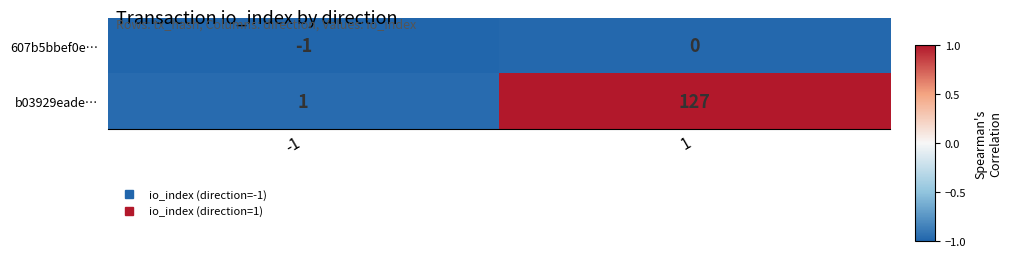

List the series in order of their peak value, lowest first.

607b5bbef0e…, b03929eade…